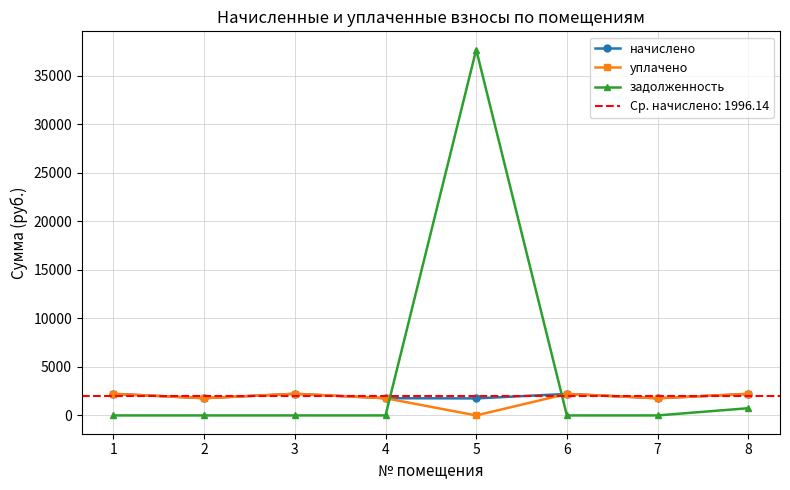

What is the total value across all series at 4?

3548.7